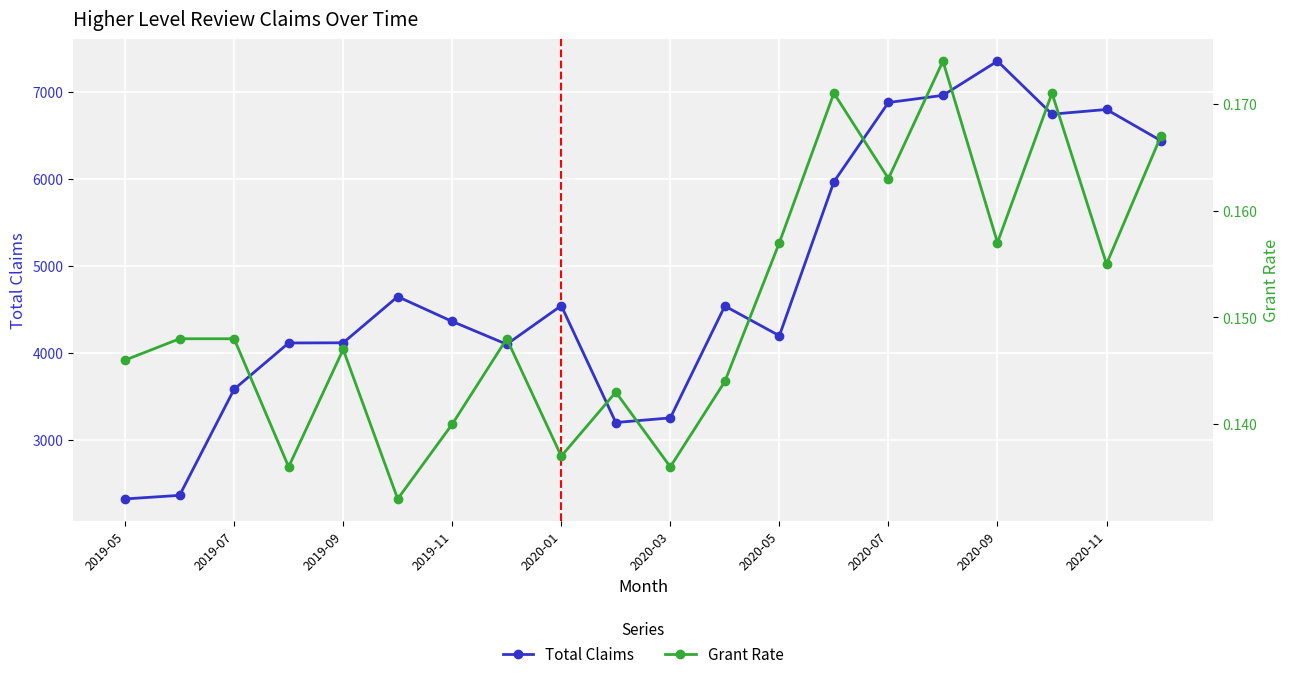

The value of Total Claims at 2020-07 is 6876. True or false?

True